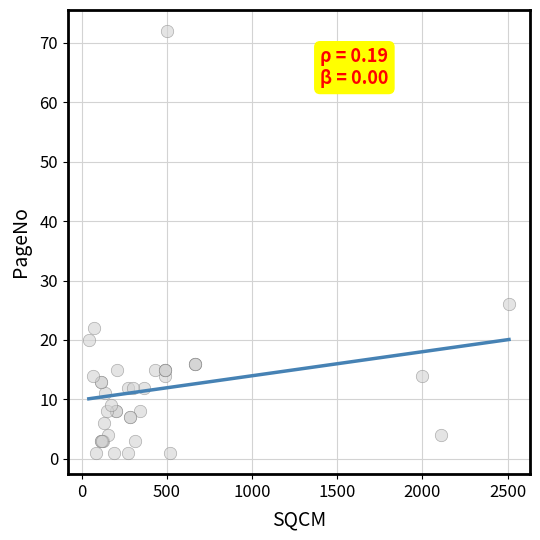

What Y value in the scatter plot is closest to 36?

26